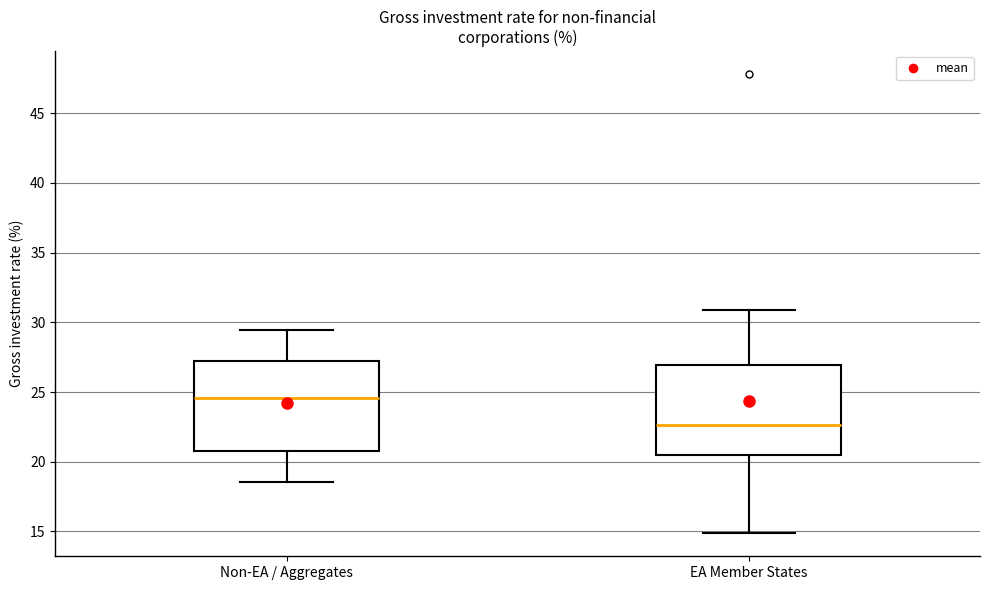

Where does the upper whisker of the box for Non-EA / Aggregates end on the y-axis? The values are not printed on the chart, so give them approximately, as read against the axis.

29.5